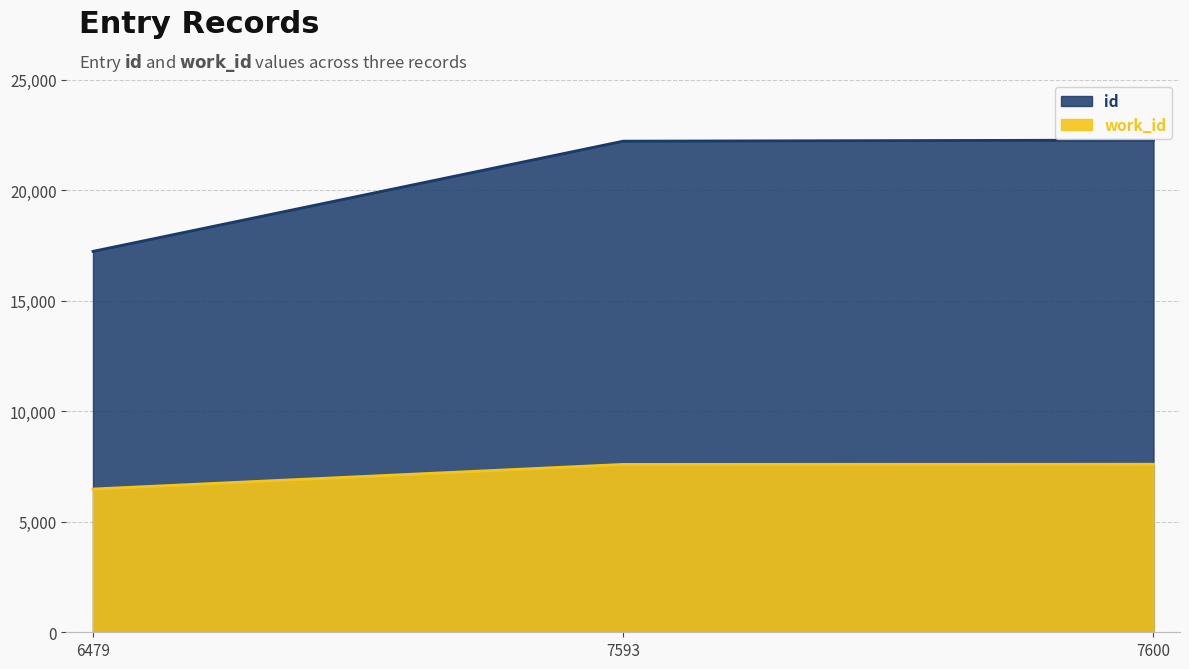

What is the value of the id point at the 1st from the left?

17228